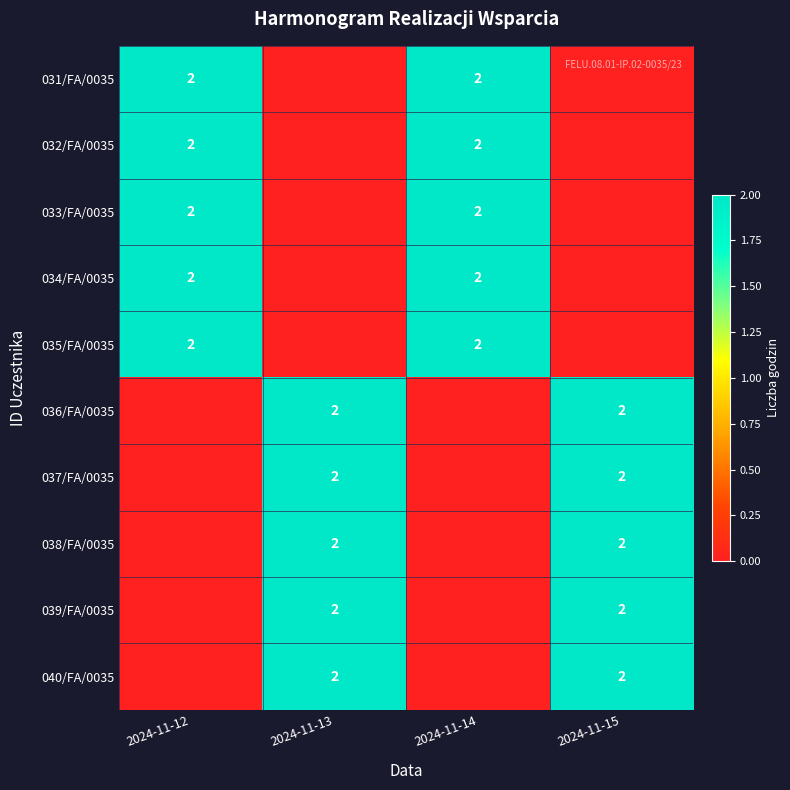

Is it true that 033/FA/0035 equals 2 at 2024-11-14?

True